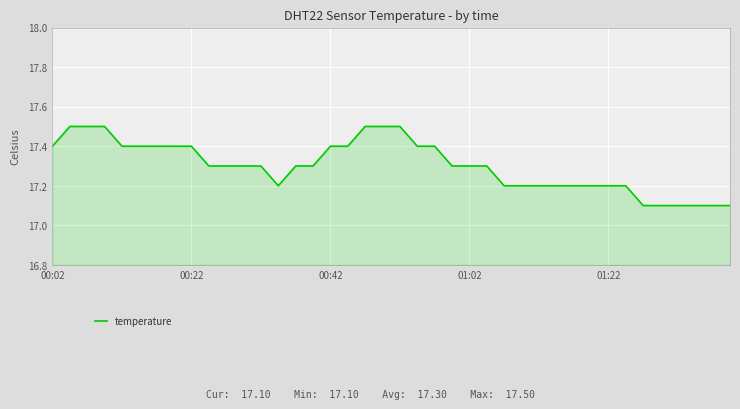

What is the minimum value shown in the chart?

17.1